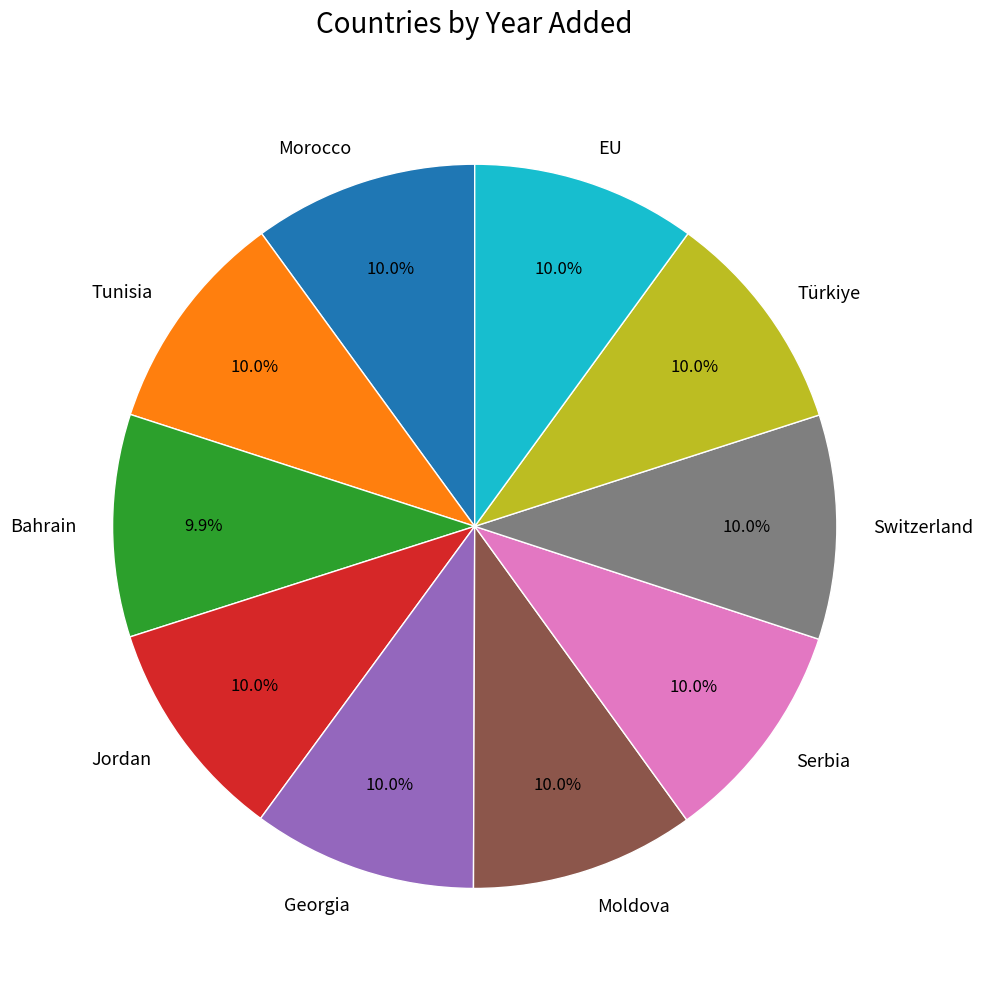

Combined, do Morocco and Bahrain account for over 50%?

No